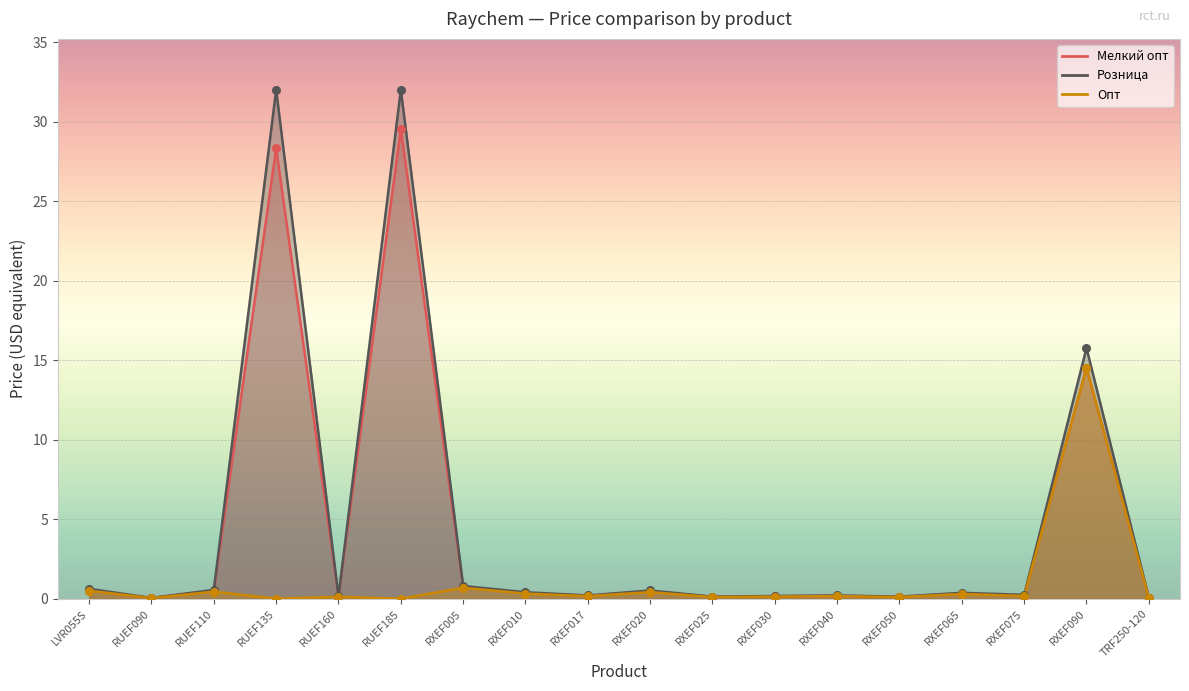

Which series has the largest total across all categories?

Розница